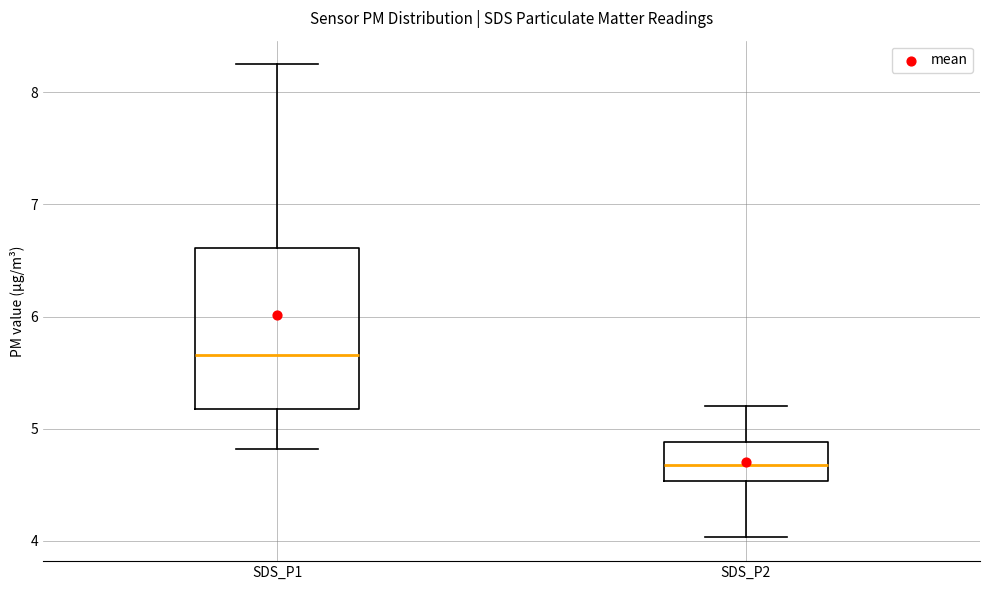

Reading left to right, transcribe this box plot: for each box, give where its median line is, the range the box spans, and where its two whiskers end, as read against the y-axis. The values are not printed on the chart, so give them approximately, as read against the axis.

SDS_P1: median 5.7, box 5.2 to 6.6, whiskers 4.8 to 8.3
SDS_P2: median 4.7, box 4.5 to 4.9, whiskers 4.0 to 5.2